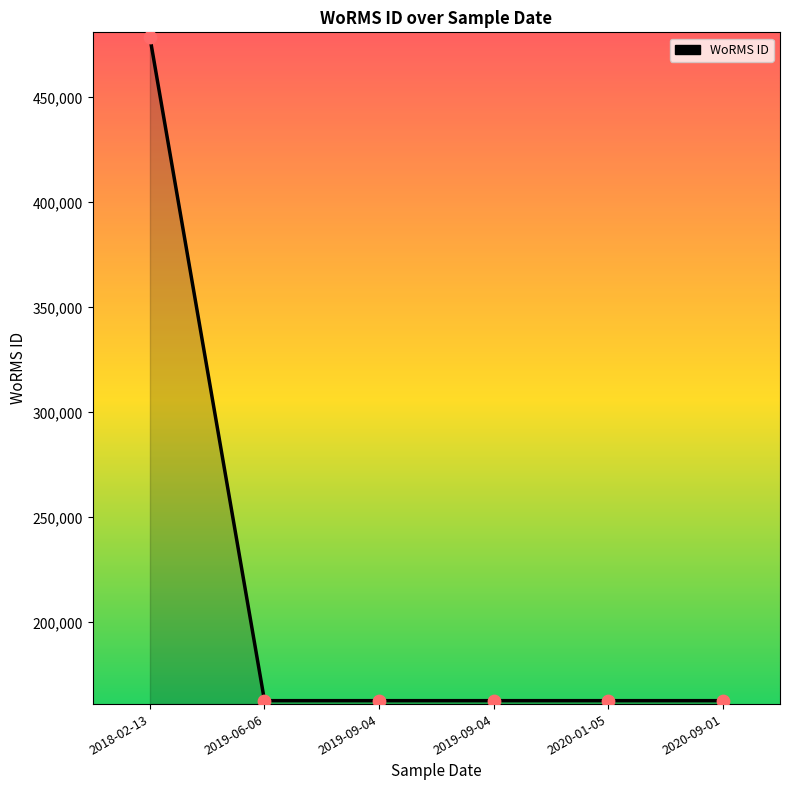

What is the change in value from 2018-02-13 to 2020-01-05?

-315829